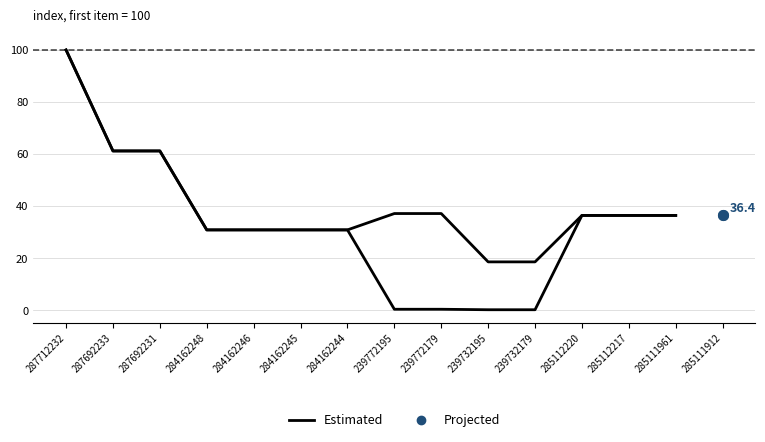

What is the average value?

32.6